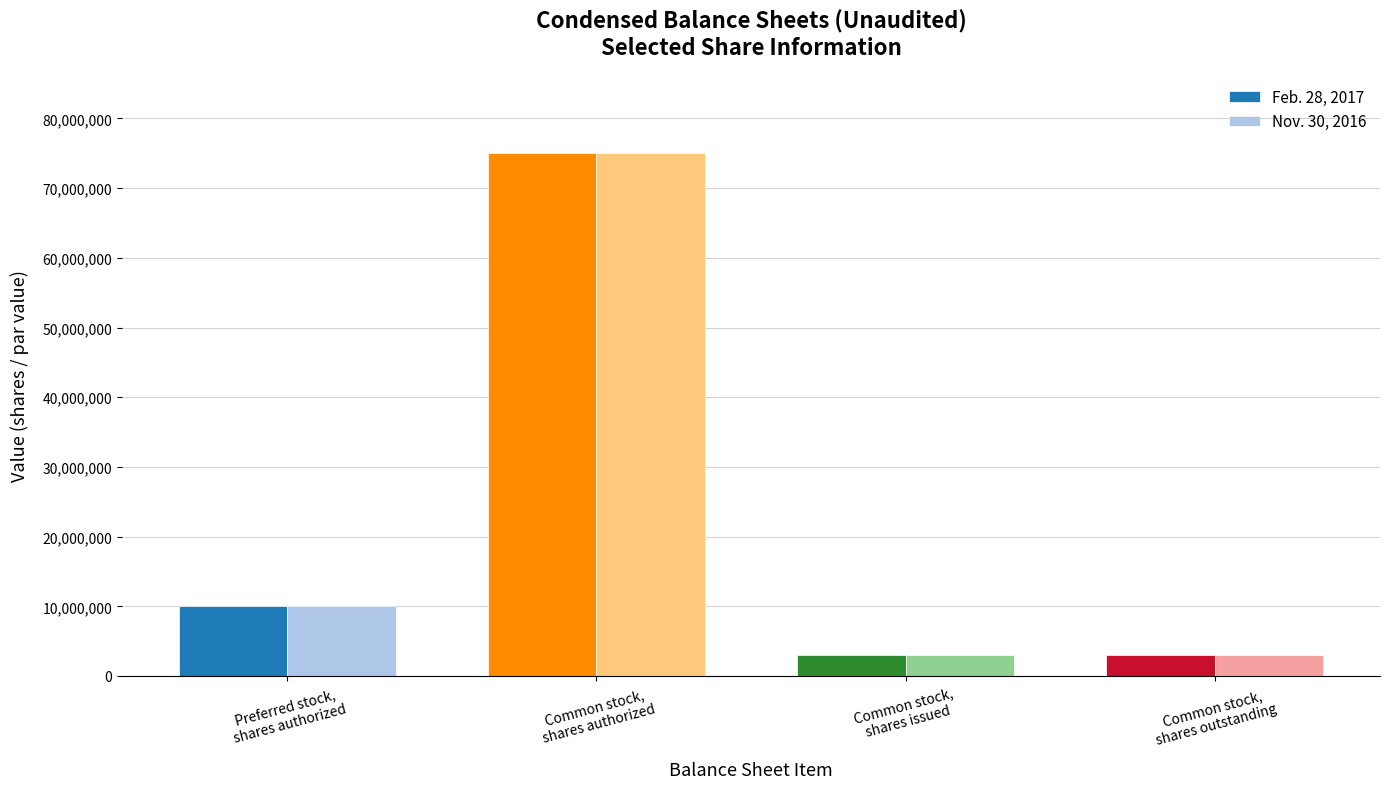

What is the maximum value for Nov. 30, 2016?

75000000